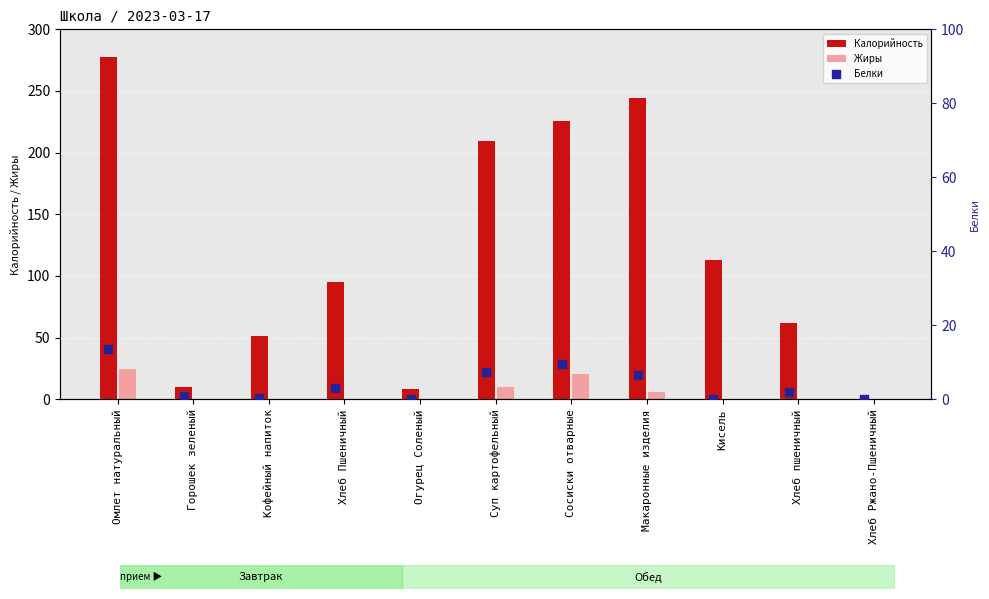

Which series contains the lowest Y value?

Калорийность